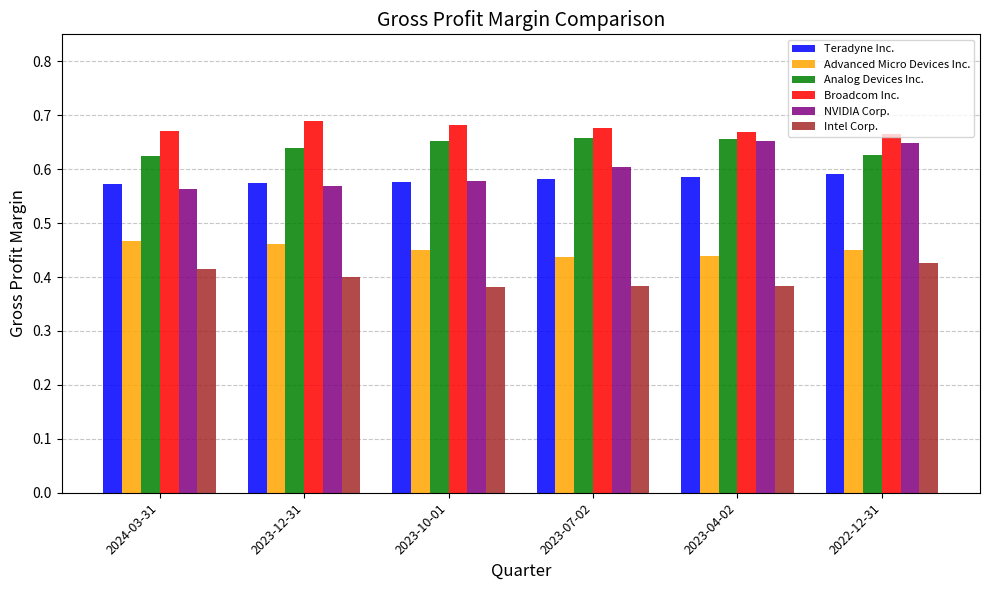

True or false: Analog Devices Inc. has a value of 0.6 at 2024-03-31.

True